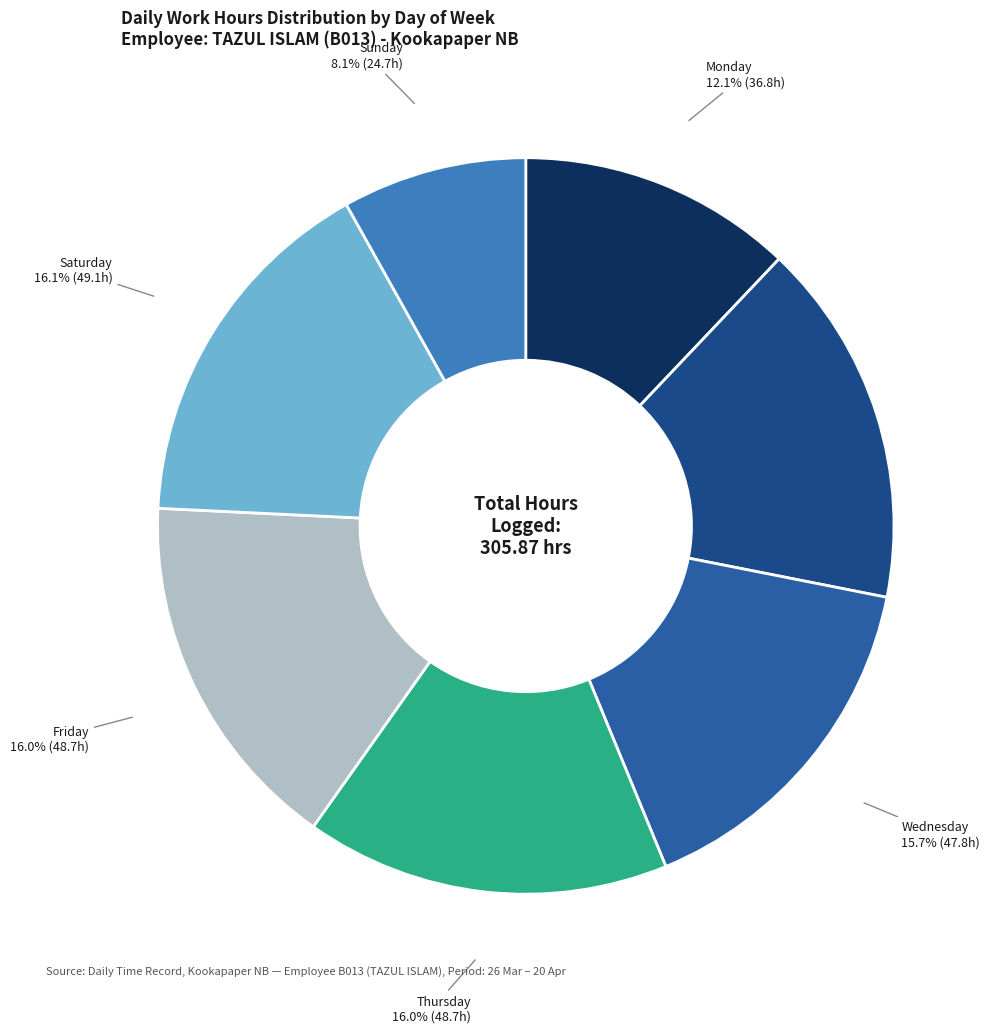

How many segments does this pie chart have?

7